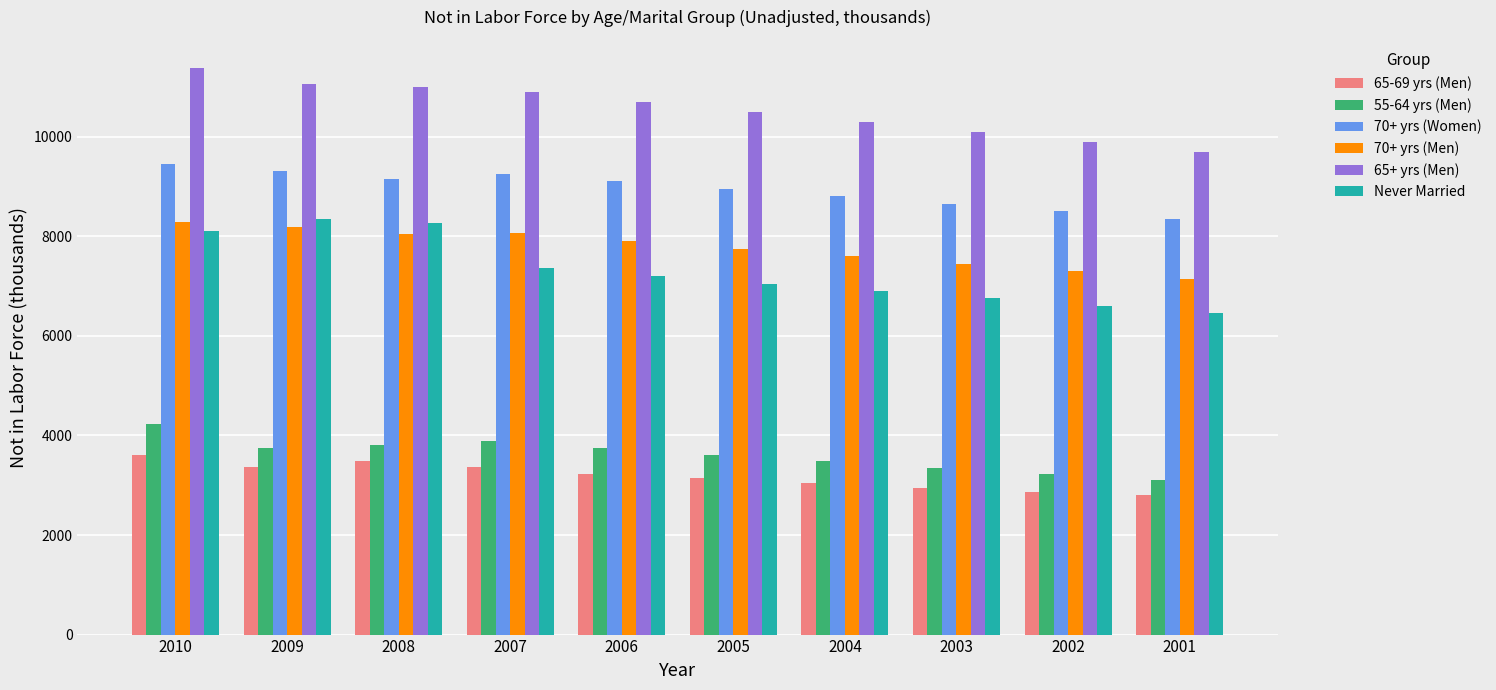

What is the lowest value of the 70+ yrs (Men) series?

7150